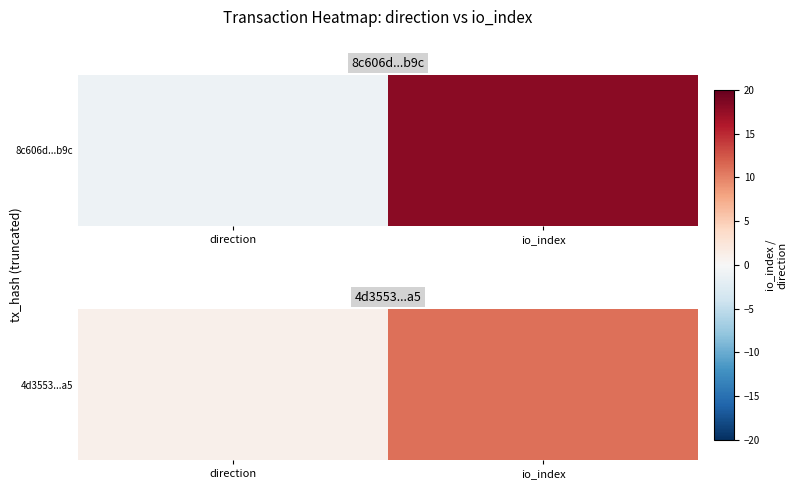

List the labels in order of value, largest first.

io_index, direction